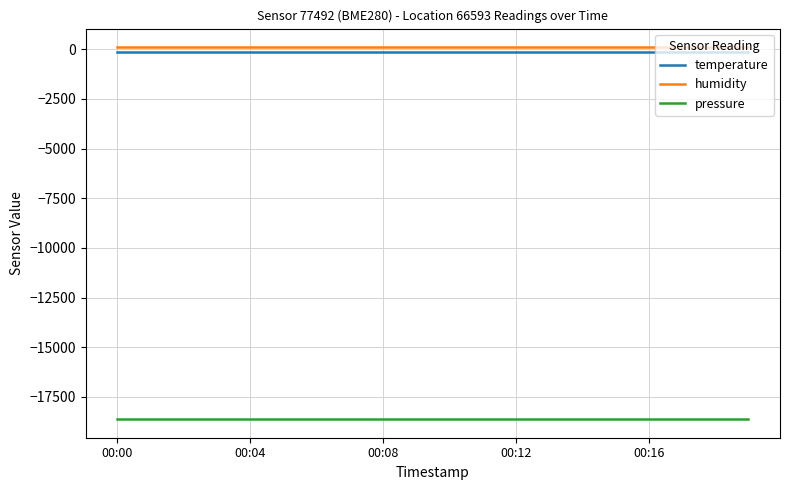

True or false: temperature and pressure cross at least once.

False